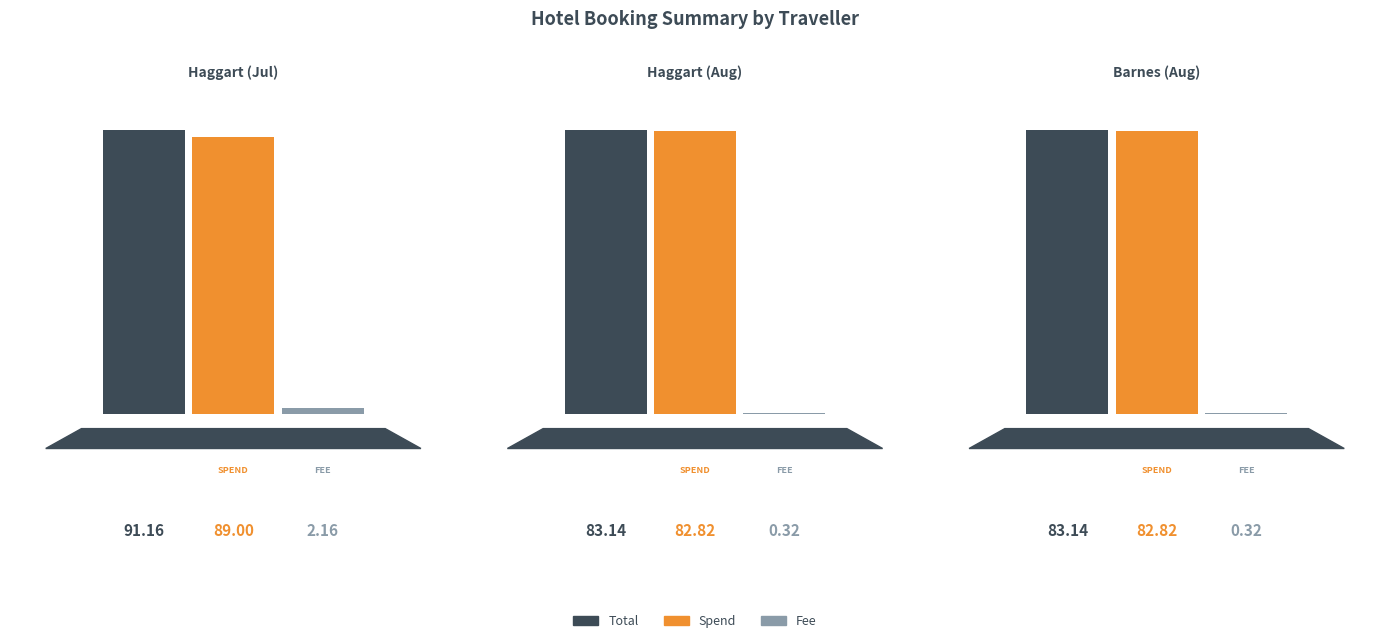

Reading left to right, what are all the values shown in this chart?

Total: 91.2	83.1	83.1
Spend: 89.0	82.8	82.8
Fee: 2.2	0.3	0.3